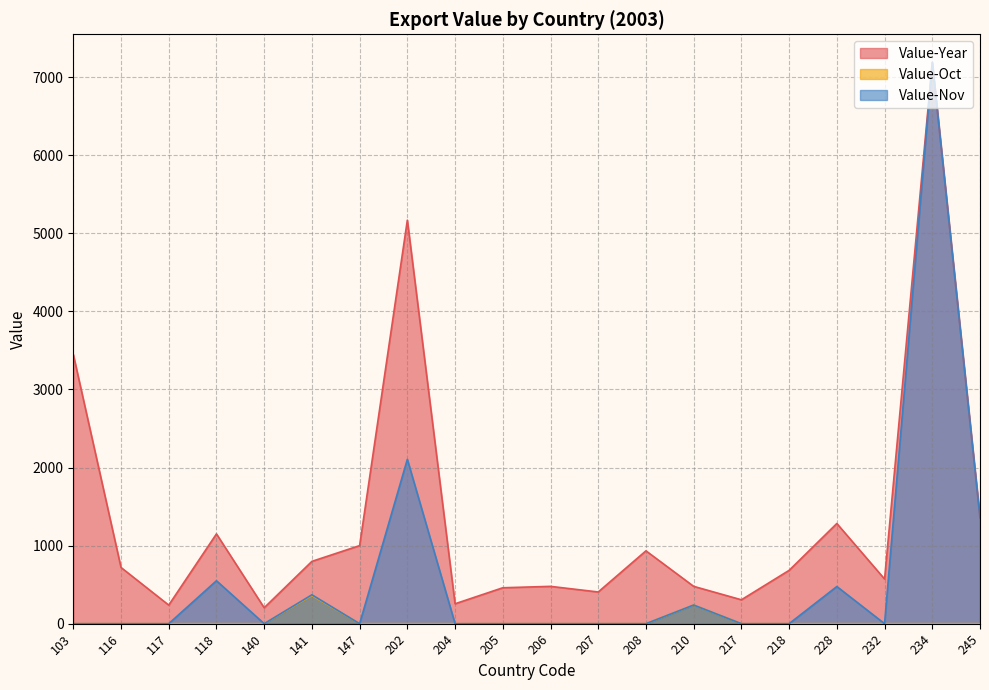

Which series has the widest spread of values?

Value-Nov